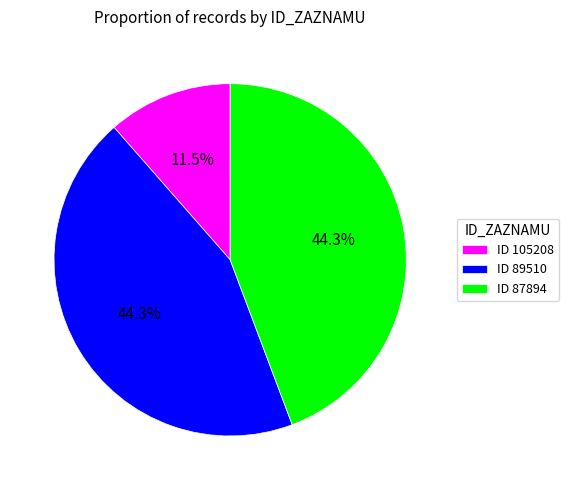

Between ID 105208 and ID 89510, which is larger?

ID 89510